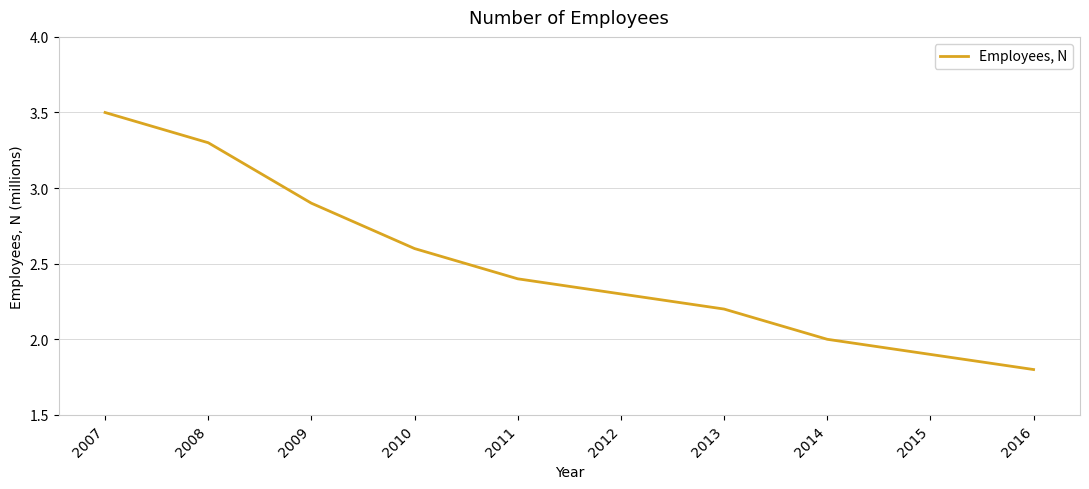

What is the greatest value displayed?

3.5